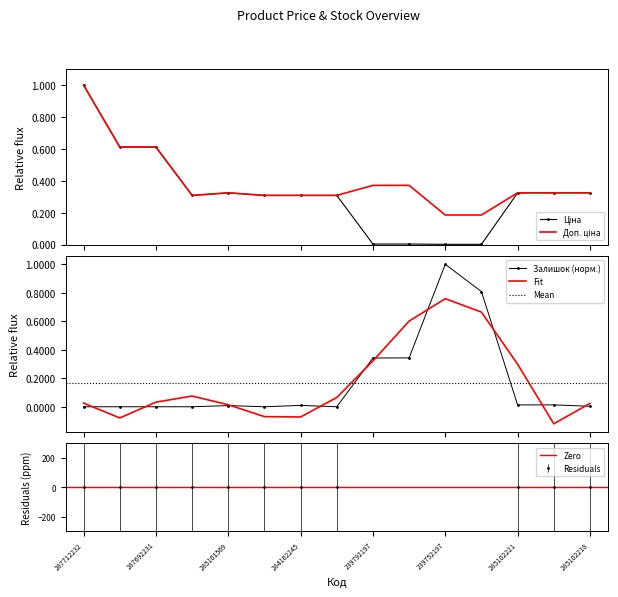

Rank the series at 287712232 from lowest to highest value.

Залишок, Ціна, Доп. ціна